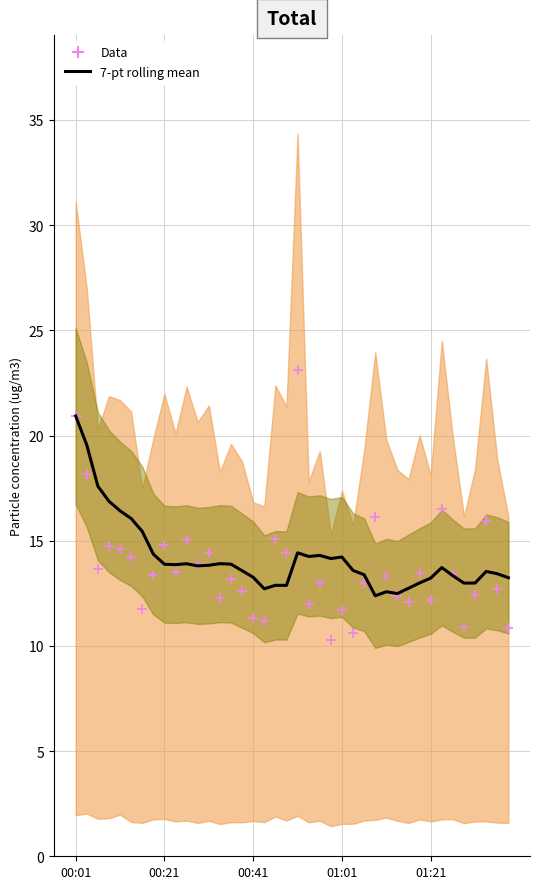

Is the value of SDS_P1 data at 35 greater than the value of 7-pt rolling mean at 20?

No